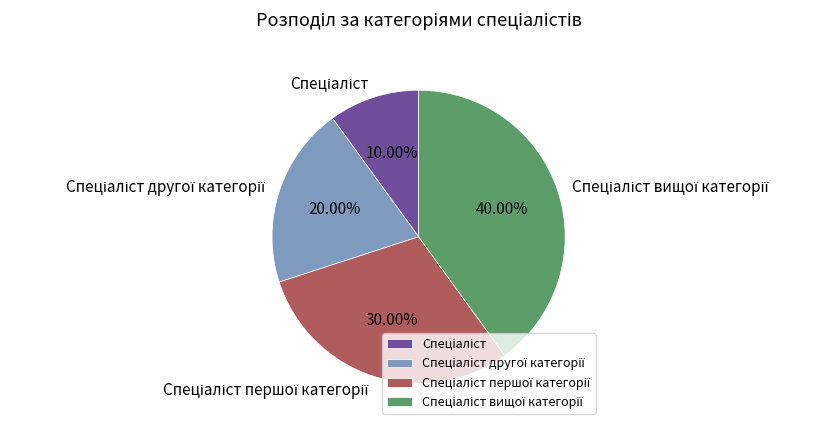

Is there a majority slice in this chart?

No